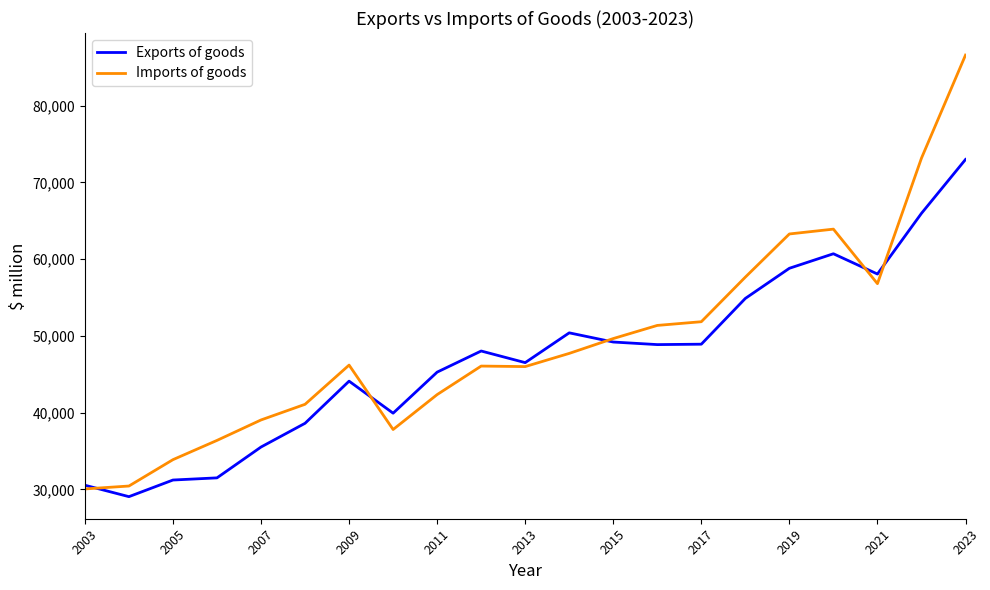

Which series has the largest range (max minus min)?

Imports of goods